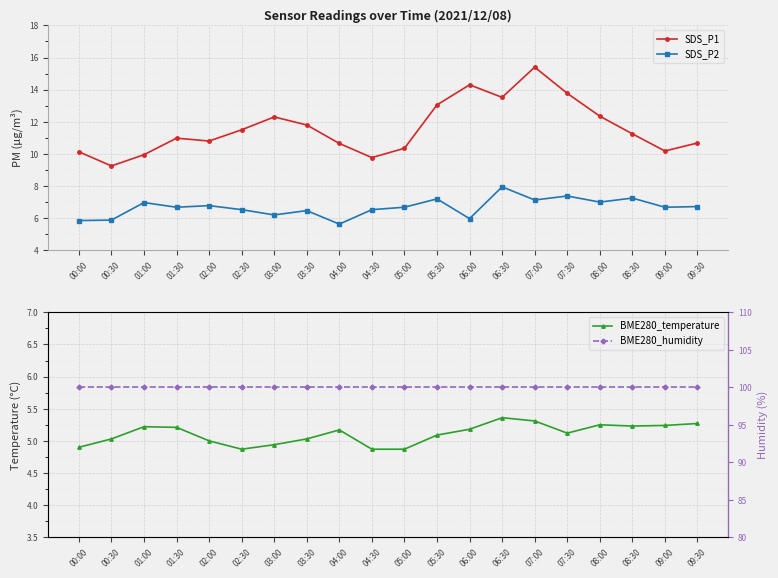

Reading left to right, list all the values displayed in this chart.

SDS_P1: 10.1	9.2	9.9	11.0	10.8	11.5	12.3	11.8	10.7	9.8	10.3	13.1	14.3	13.5	15.4	13.8	12.3	11.2	10.2	10.7
SDS_P2: 5.8	5.9	7.0	6.7	6.8	6.5	6.2	6.5	5.6	6.5	6.7	7.2	6.0	8.0	7.1	7.4	7.0	7.2	6.7	6.7
BME280_temperature: 4.9	5.0	5.2	5.2	5.0	4.9	4.9	5.0	5.2	4.9	4.9	5.1	5.2	5.4	5.3	5.1	5.2	5.2	5.2	5.3
BME280_humidity: 100.0	100.0	100.0	100.0	100.0	100.0	100.0	100.0	100.0	100.0	100.0	100.0	100.0	100.0	100.0	100.0	100.0	100.0	100.0	100.0